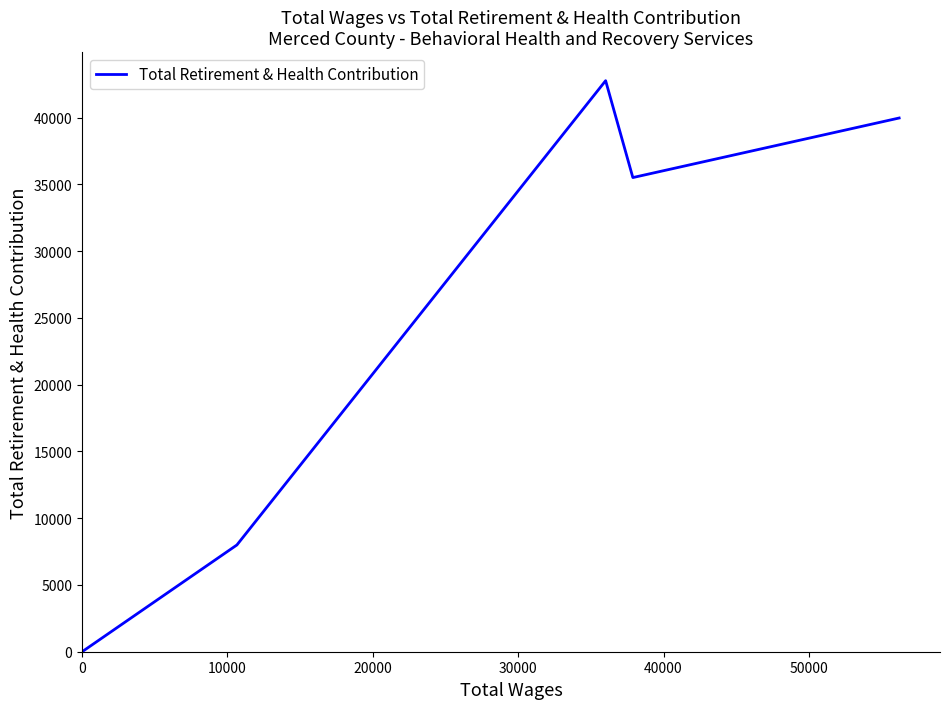

What is the maximum value shown in the chart?

42759